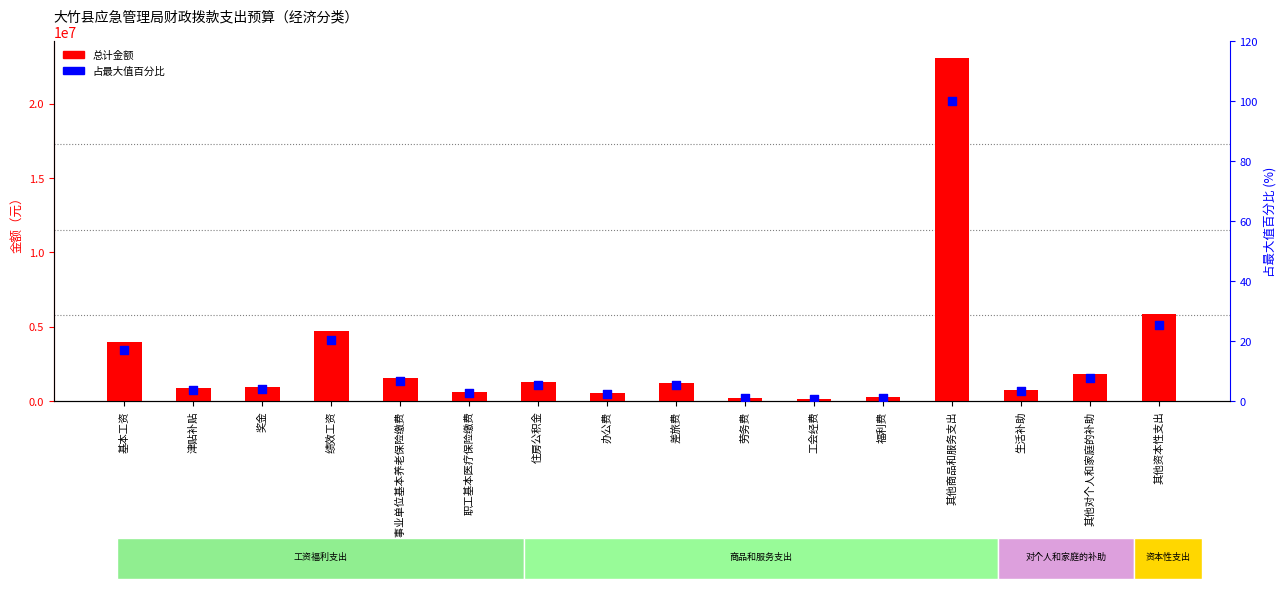

Is the value of 总计金额 at 生活补助 greater than the value of 占最大值百分比 at 福利费?

Yes